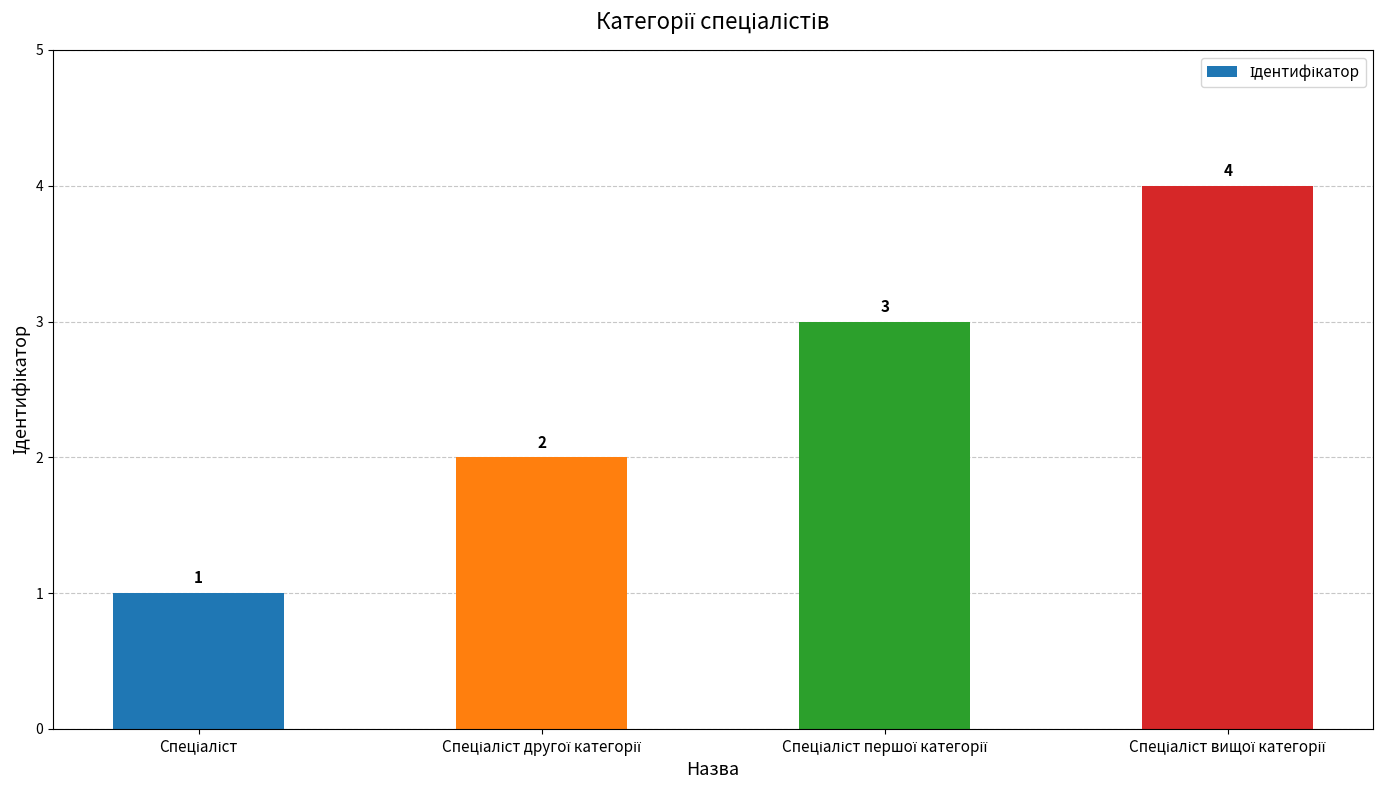

What is the difference between the maximum and minimum values?

3